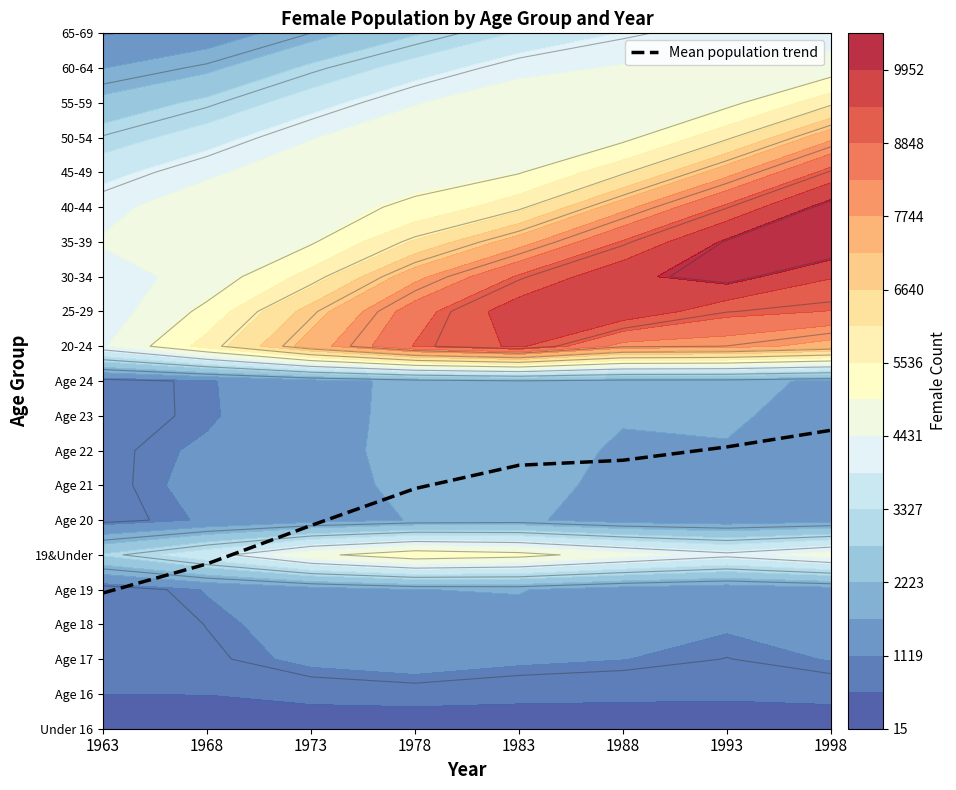

What is the difference between the values at 1993 and 1988?

0.4